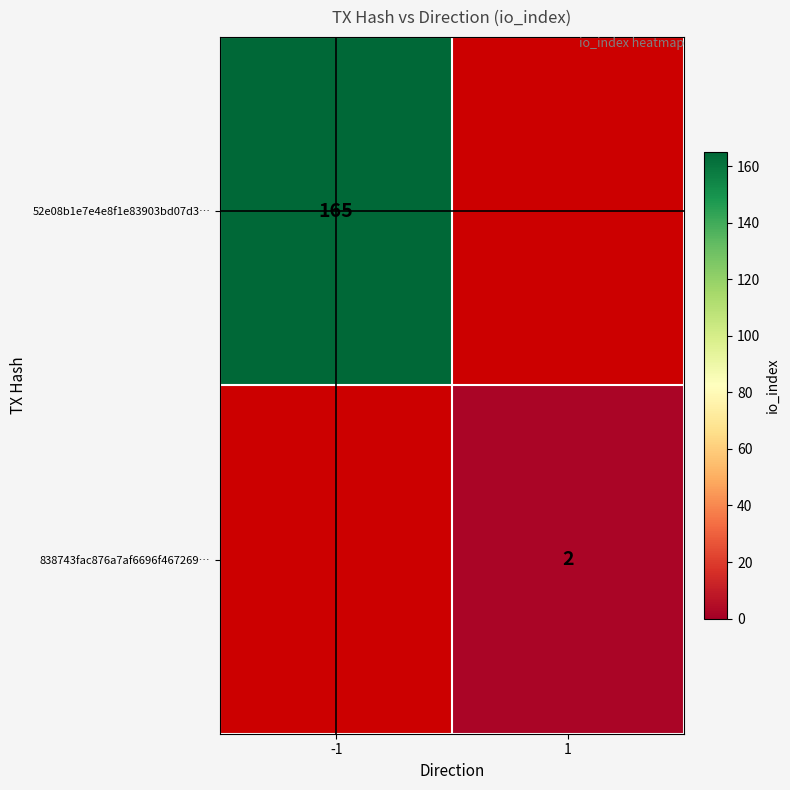

The 52e08b1e7e4e8f1e83903bd07d3… series shows 165 at -1. True or false?

True